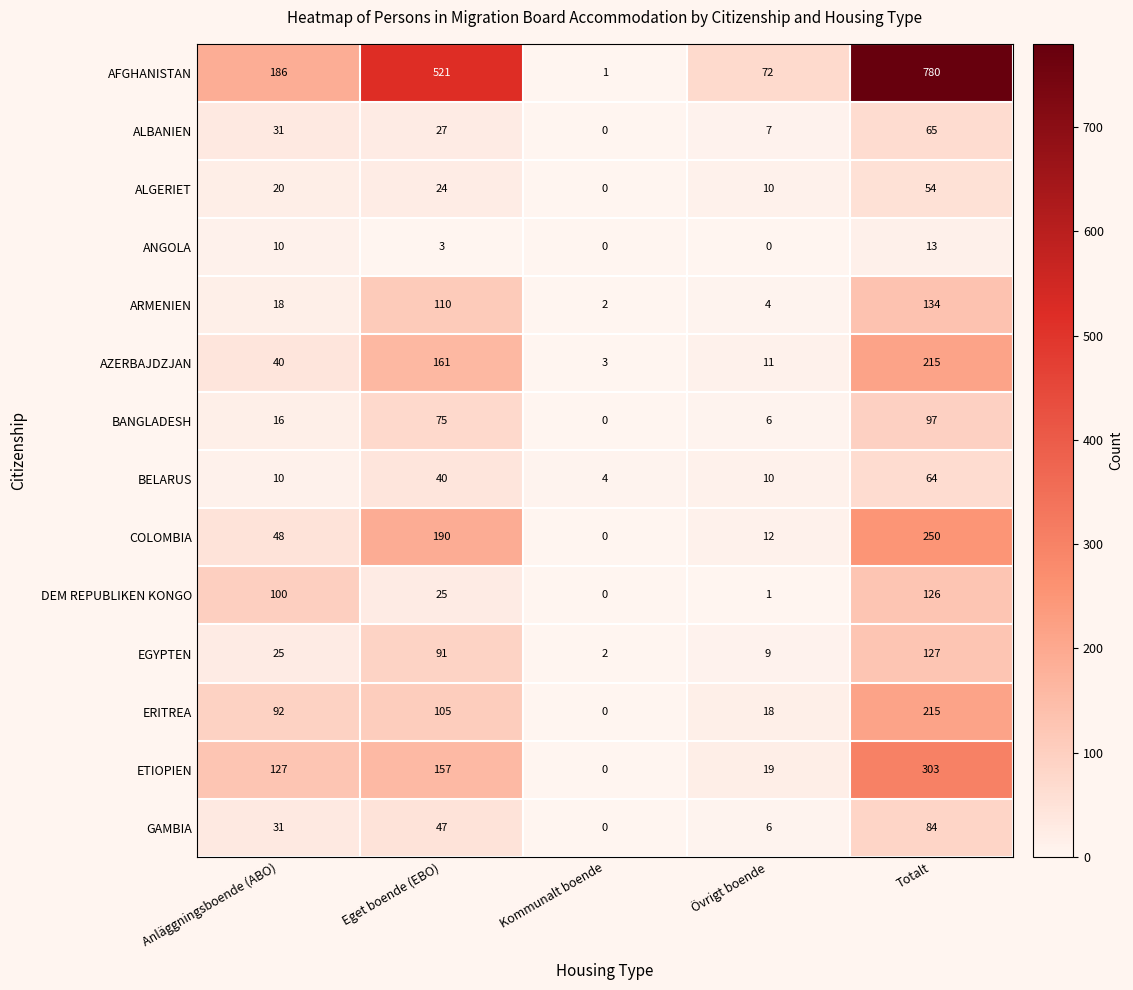

What is the sum of all ANGOLA values?

26